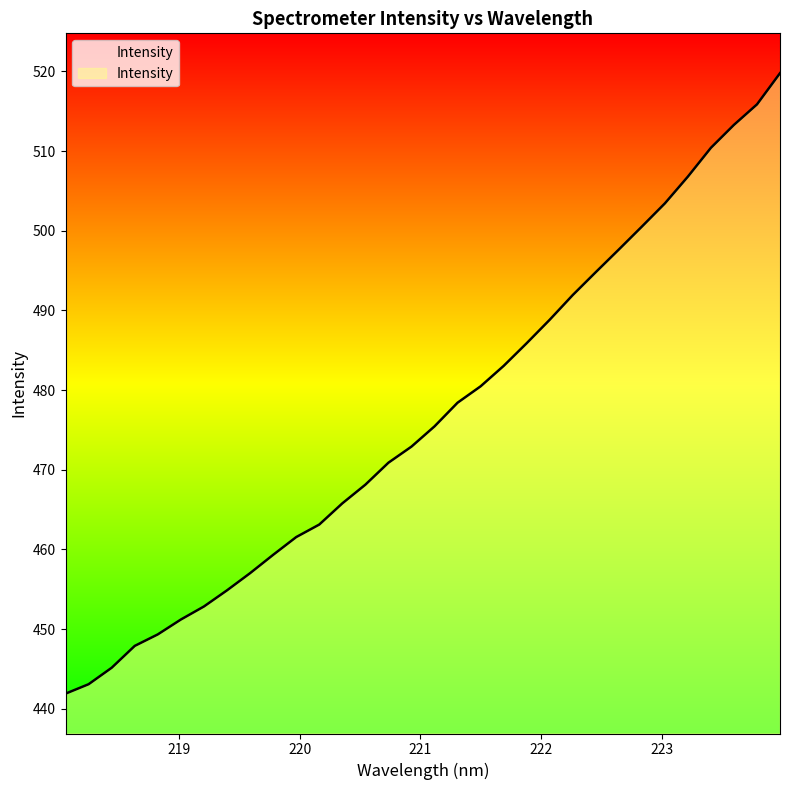

At which category does the chart reach its peak across all series?

223.9802